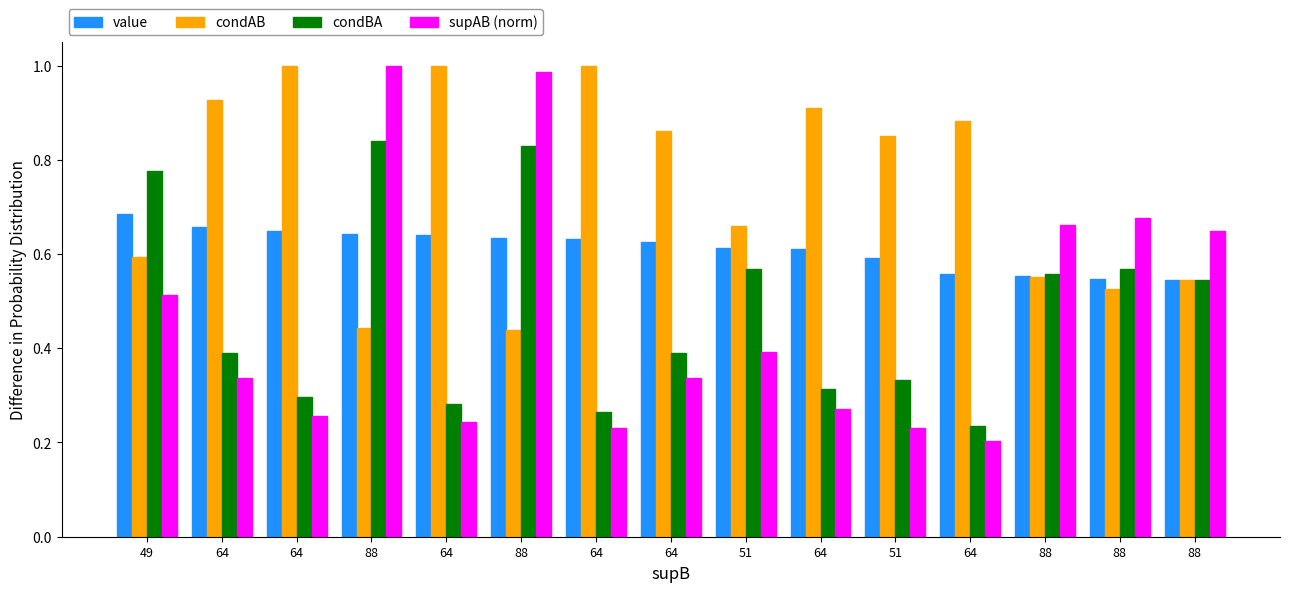

What is the smallest value displayed?

0.2